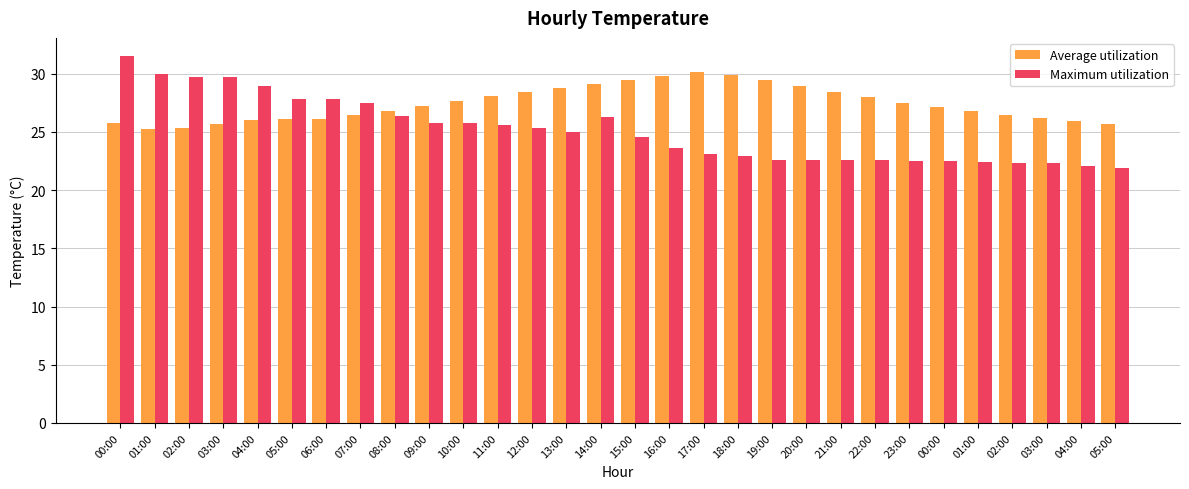

What are all the series names shown in the legend?

Average utilization, Maximum utilization